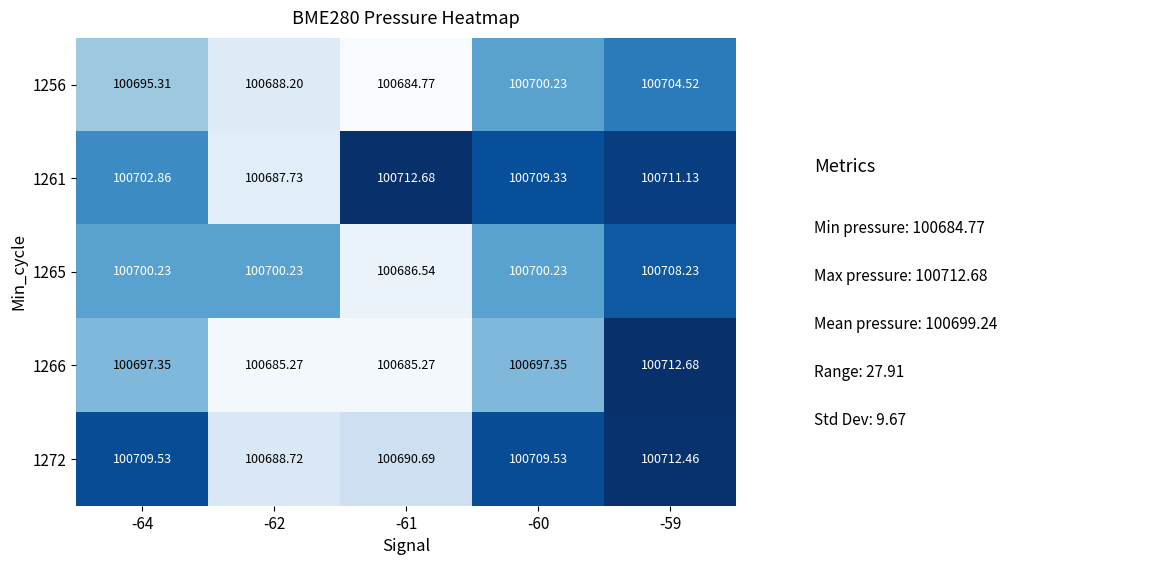

Is the value of 1272 at -62 greater than the value of 1261 at -64?

No